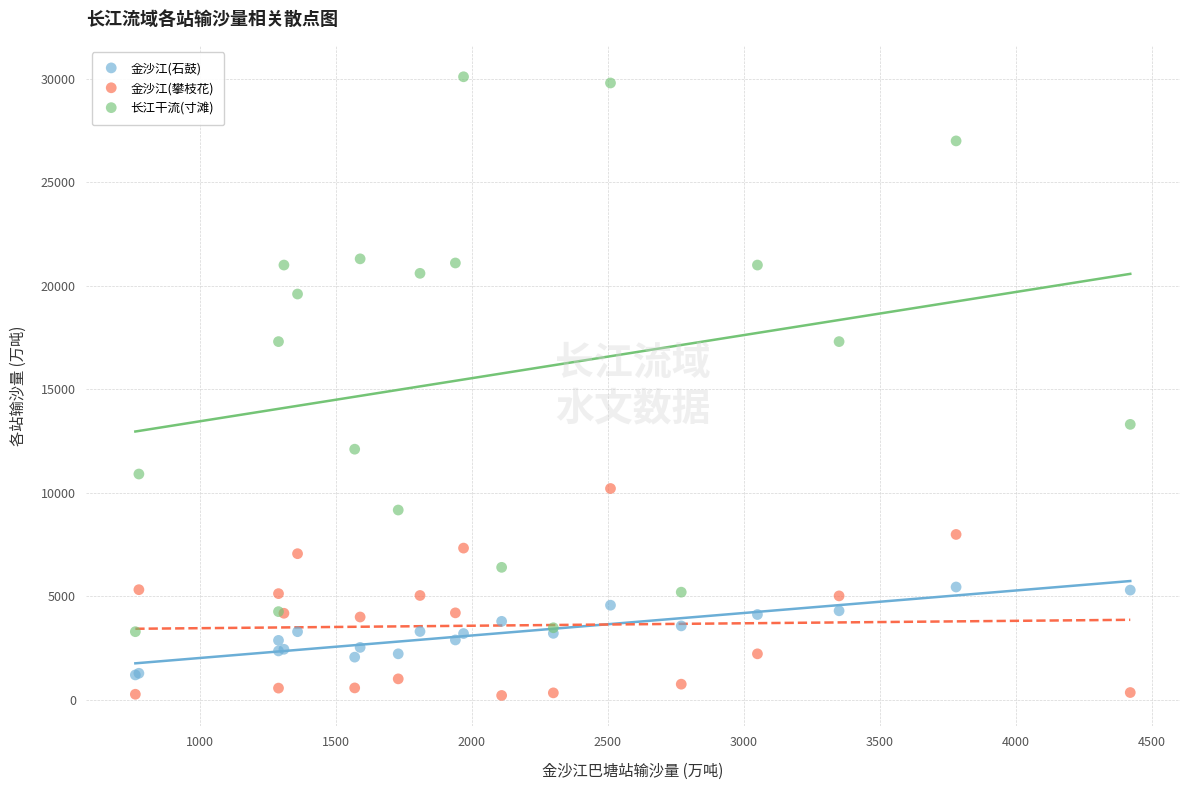

Which series has the largest Y range (max minus min)?

长江干流(寸滩)